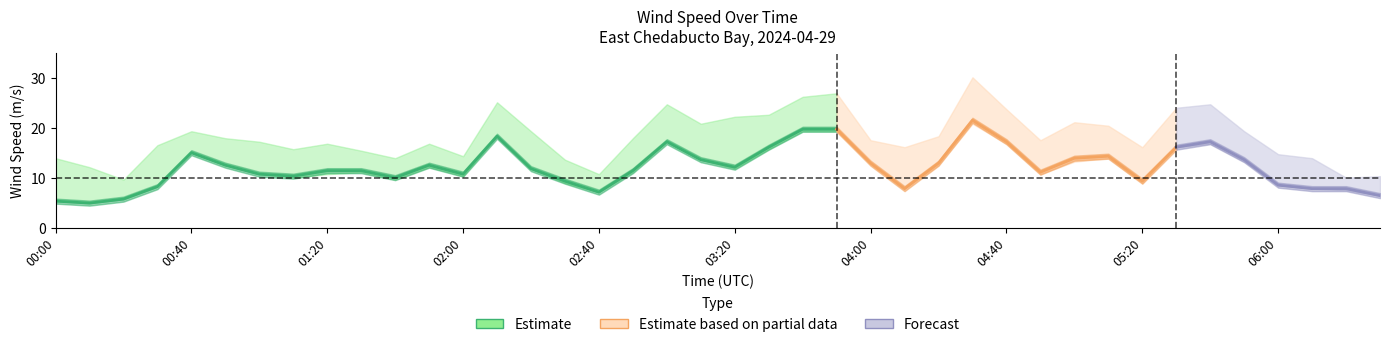

What is the average value of the max_avg_wnd_spd series?

18.3